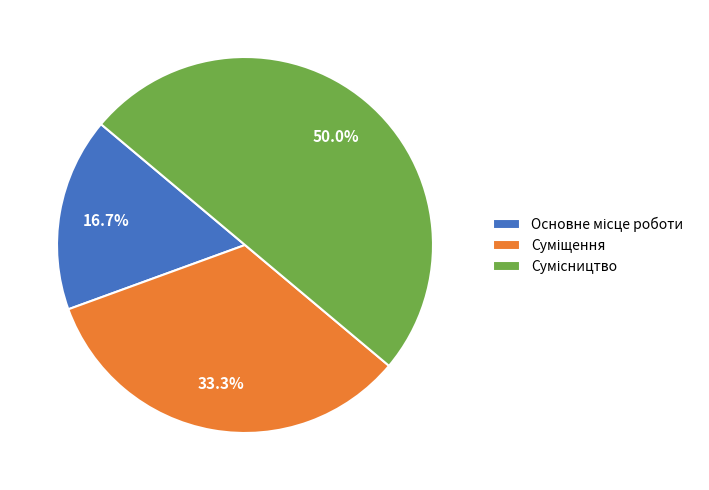

Which category has the smallest portion of the pie?

Основне місце роботи